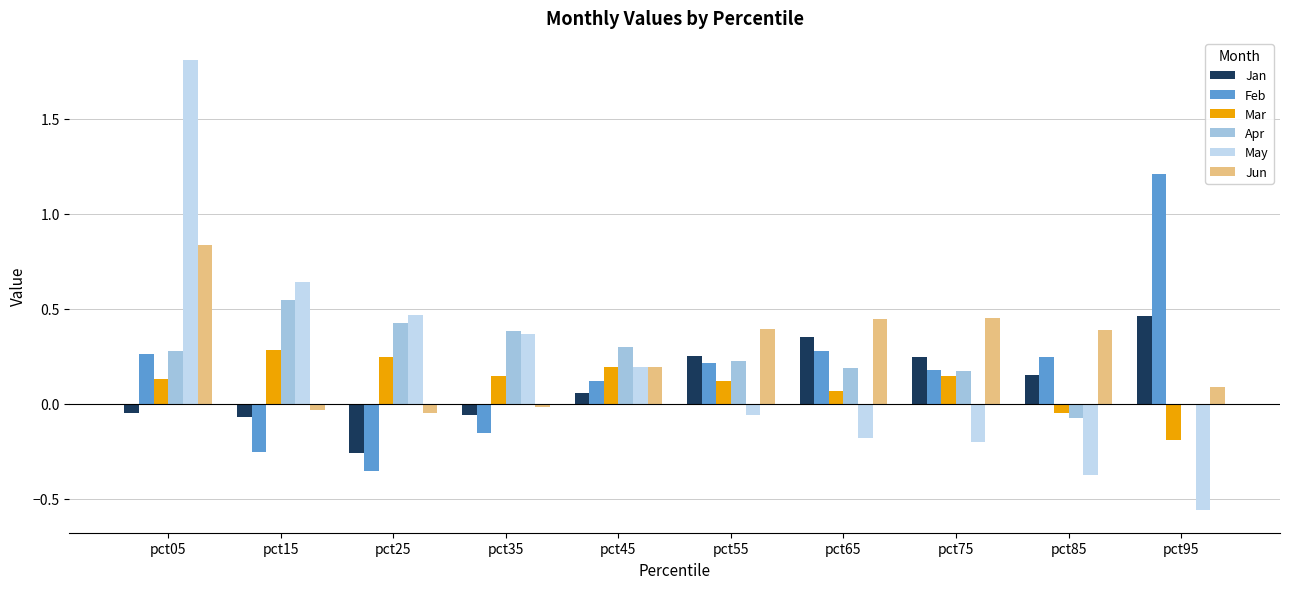

What is the highest value of the May series?

1.8